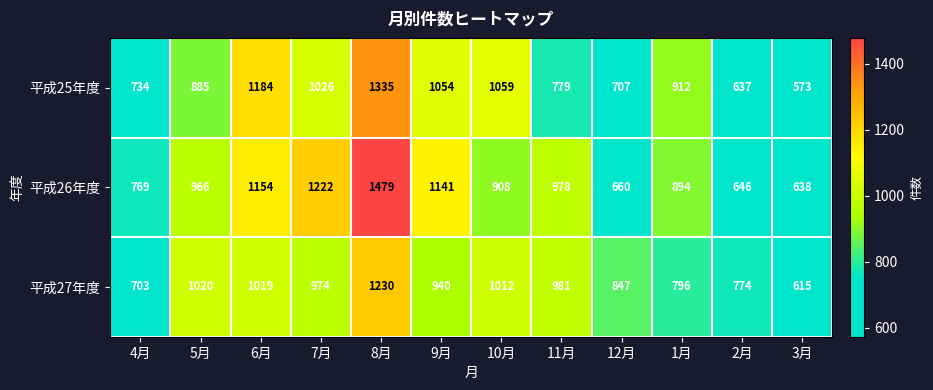

List the series in order of their peak value, lowest first.

平成27年度, 平成25年度, 平成26年度